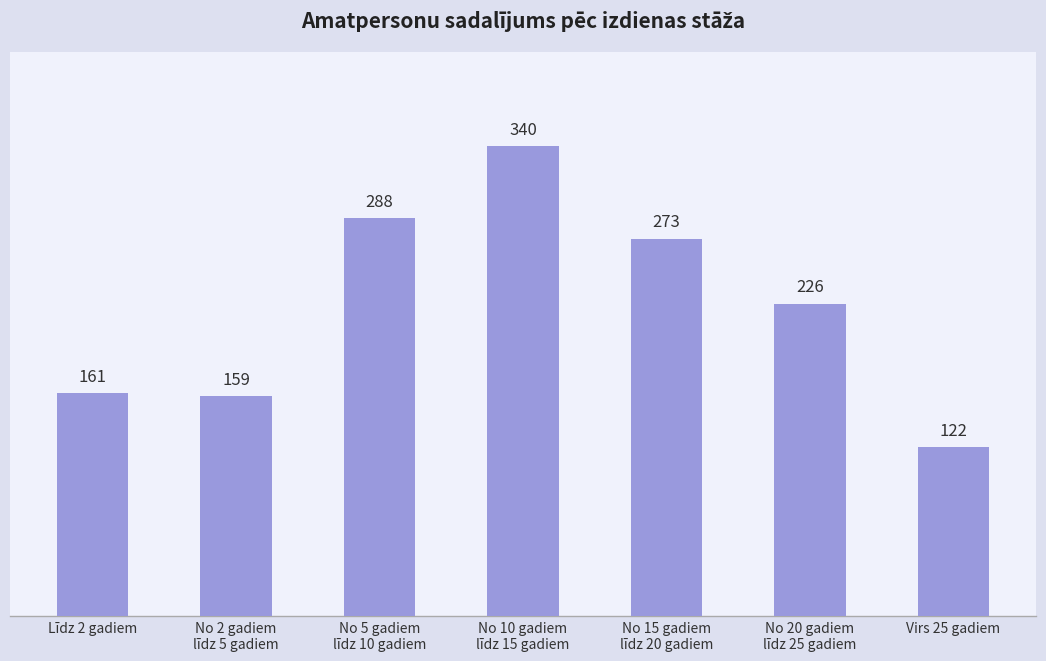

What is the value of the 5th bar from the left?

273